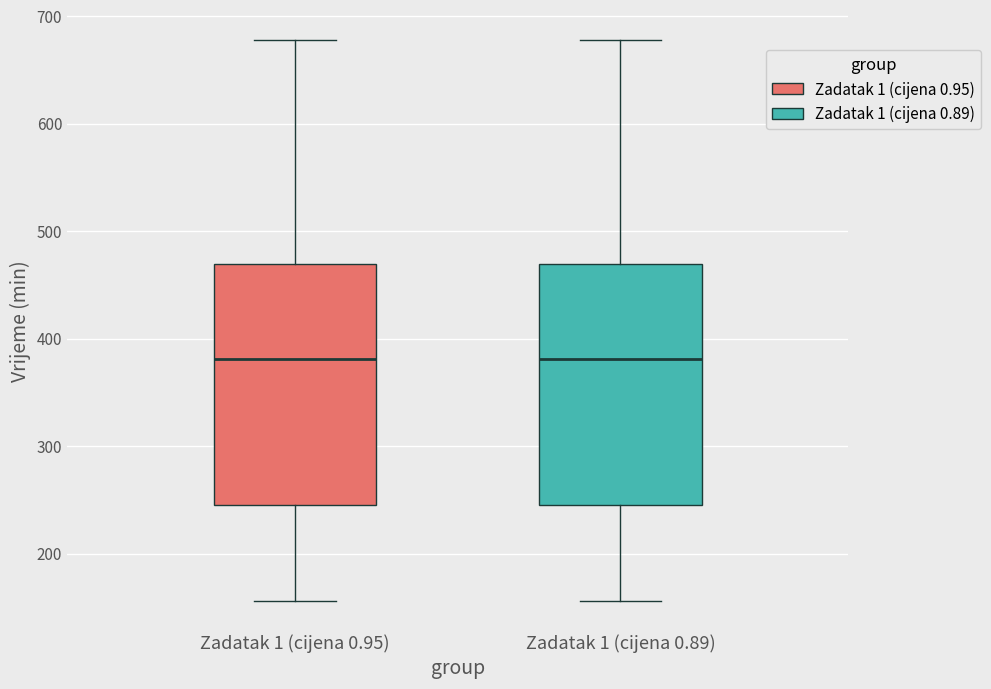

Where is the upper edge of the box for Zadatak 1 (cijena 0.89) on the y-axis? The values are not printed on the chart, so give them approximately, as read against the axis.

470